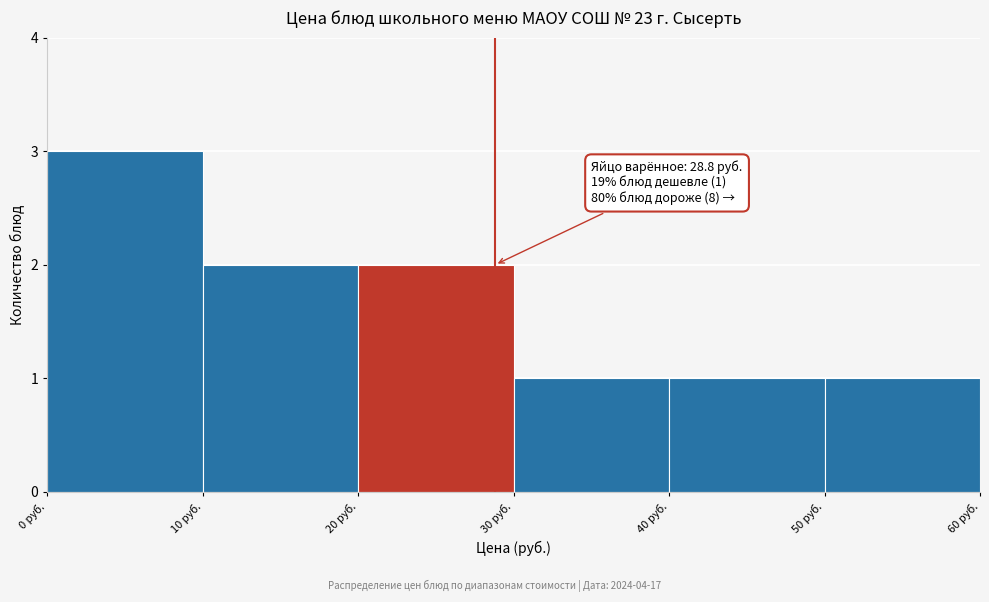

Which range on the x-axis has the tallest bar?

0 to 10